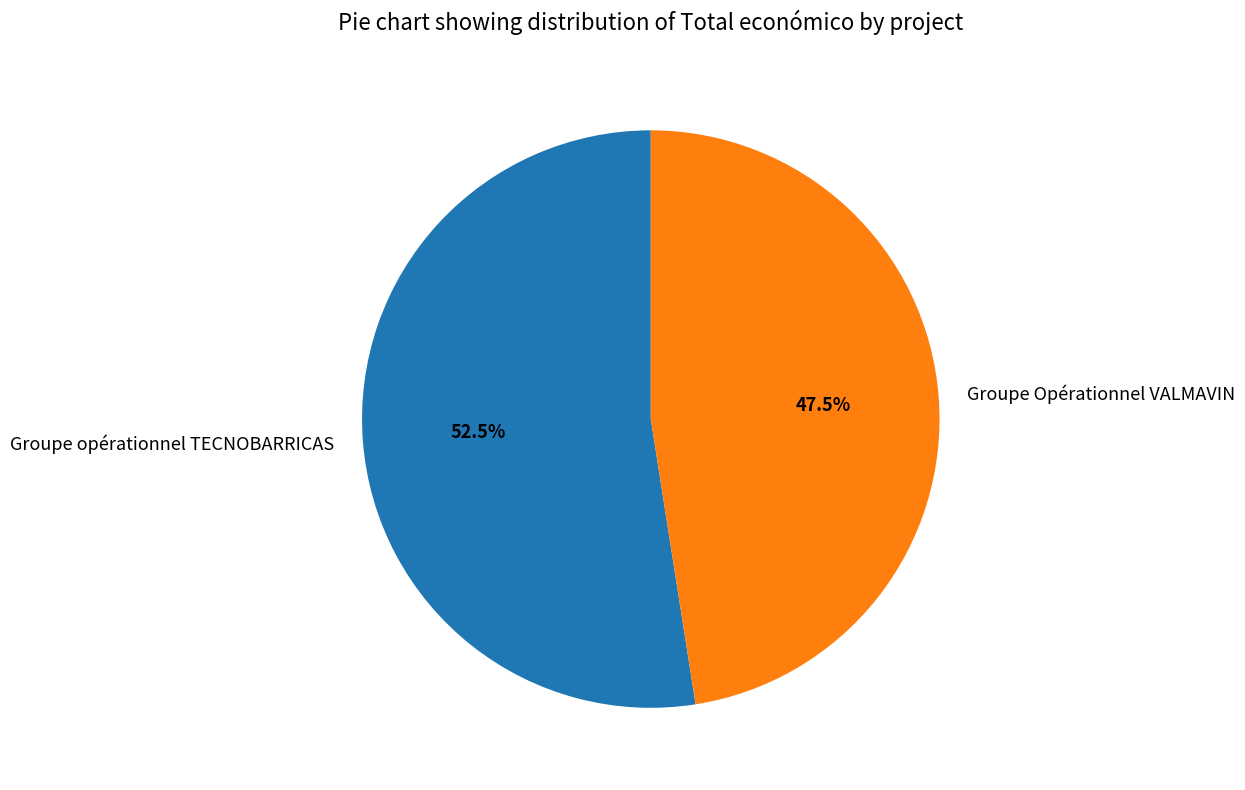

To the nearest percent, what is the average slice percentage?

50%